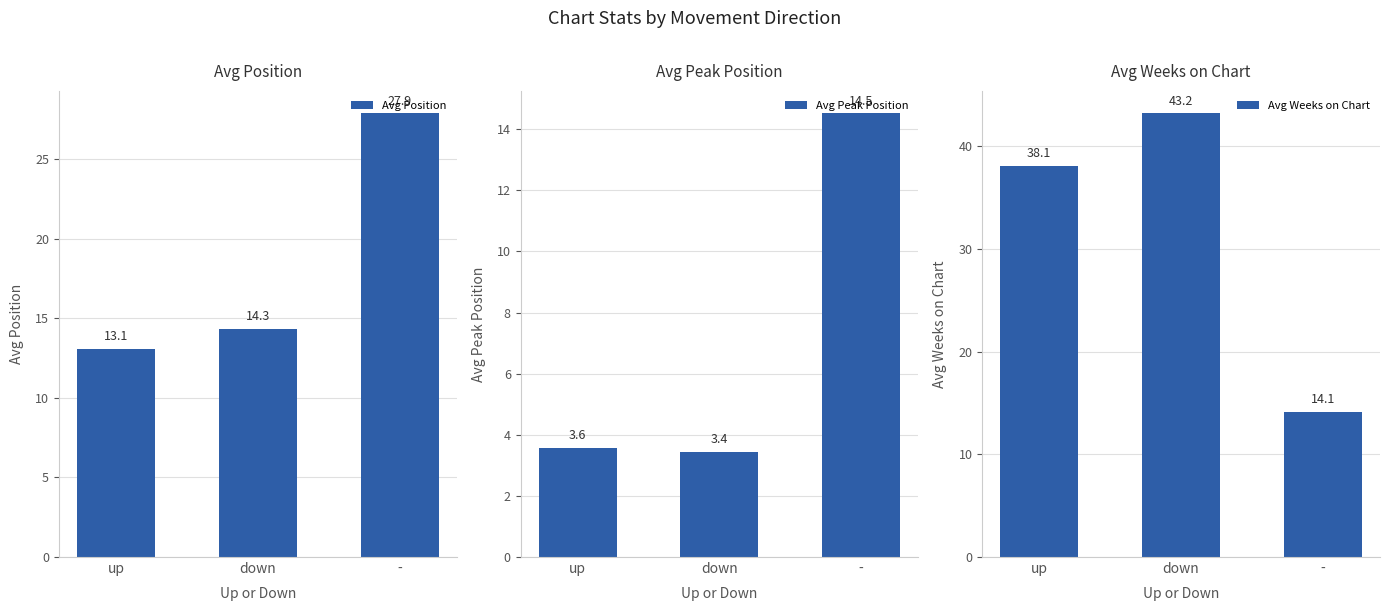

What position from the left is -?

3